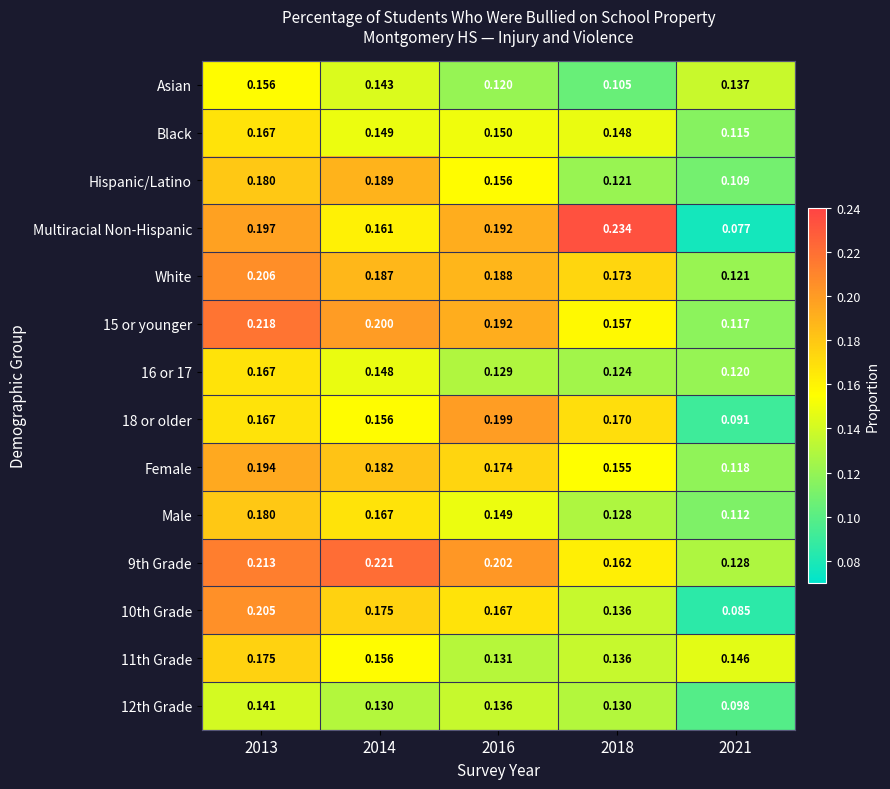

Is the value of 16 or 17 at 2014 greater than the value of Male at 2013?

No